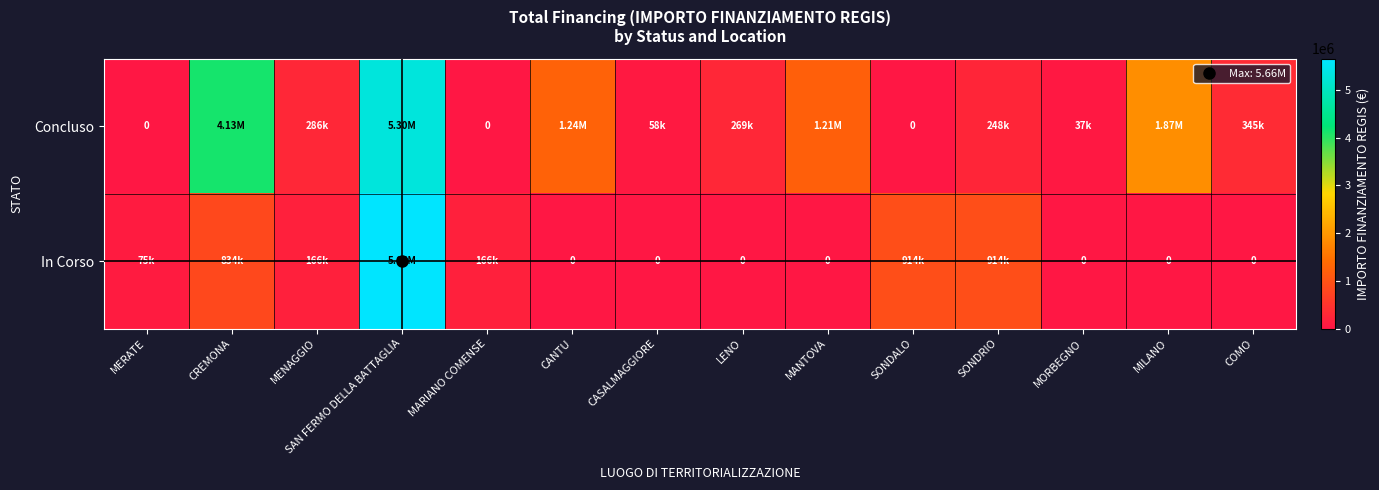

The value of In Corso at LENO is 2243646.5. True or false?

False